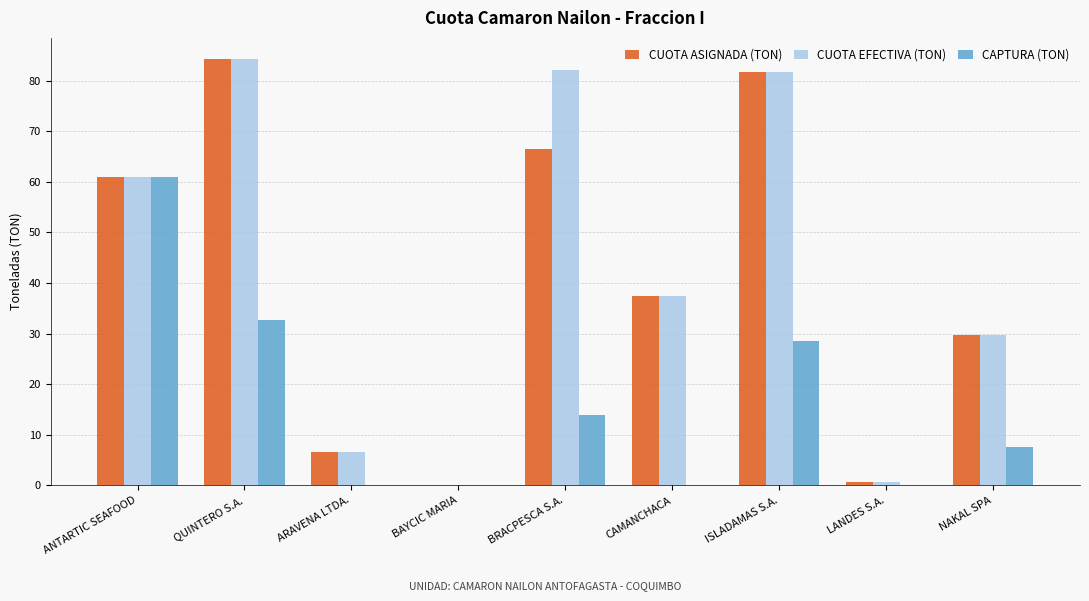

What is the greatest value displayed?

84.2